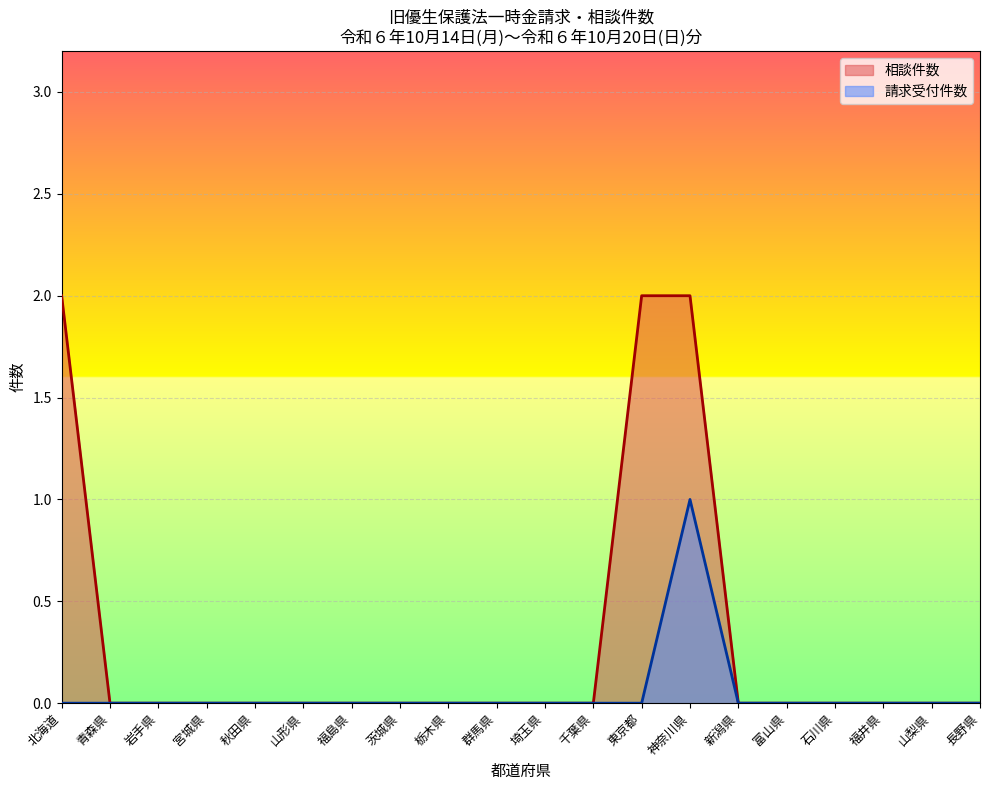

True or false: 請求受付件数 and 相談件数 intersect in this chart.

False